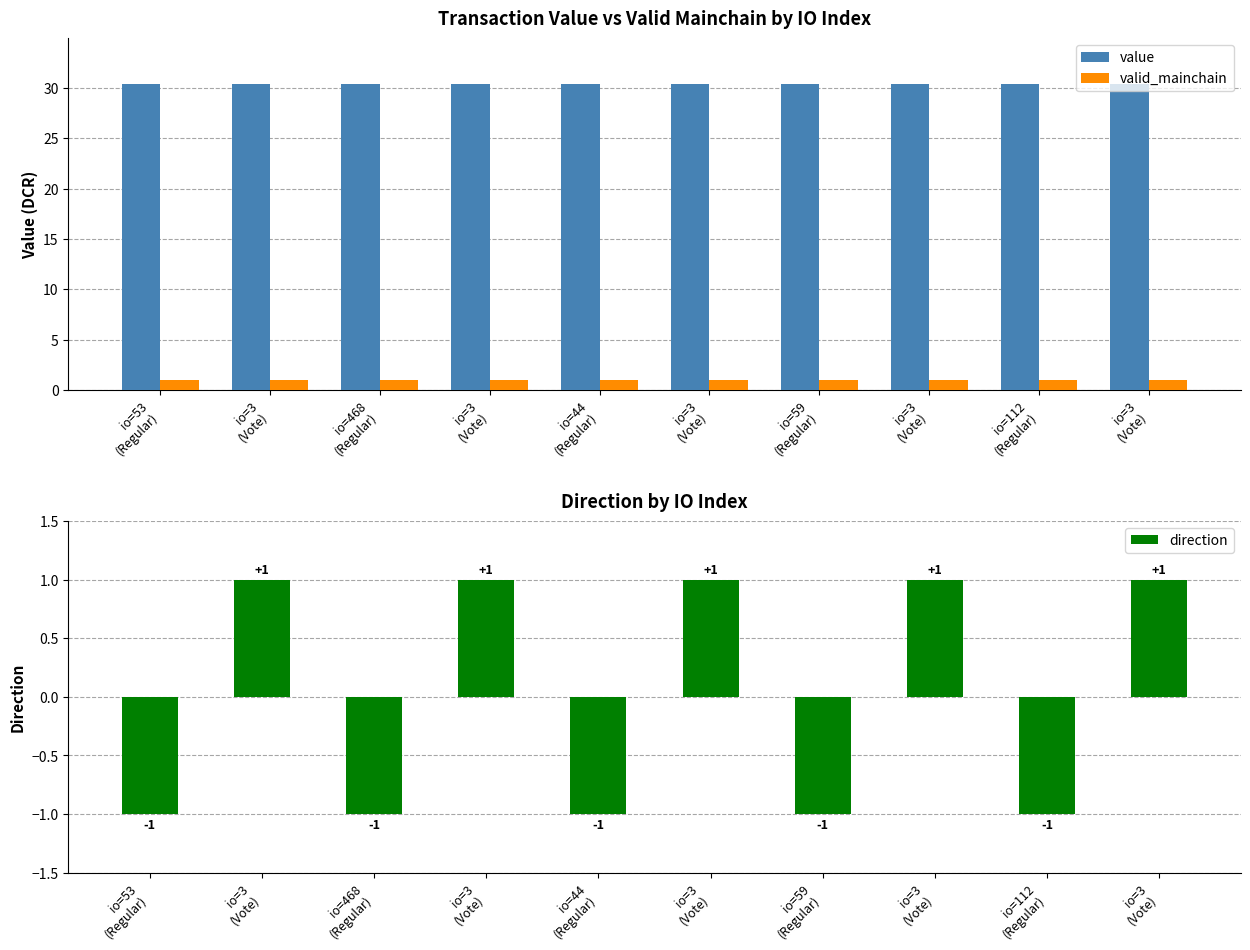

How many direction values are between -1 and 1?

10